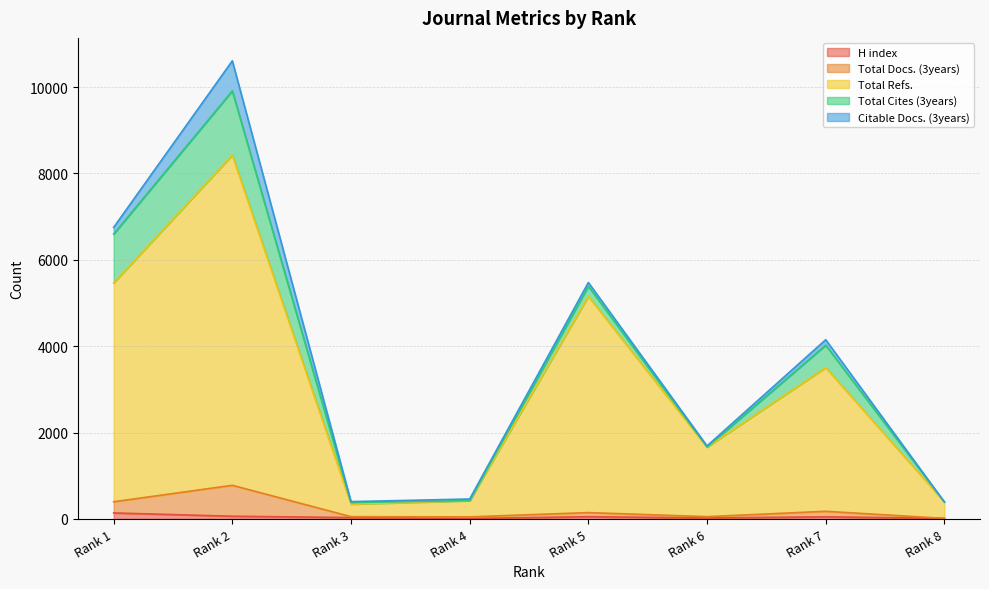

Does the chart have visible grid lines?

Yes